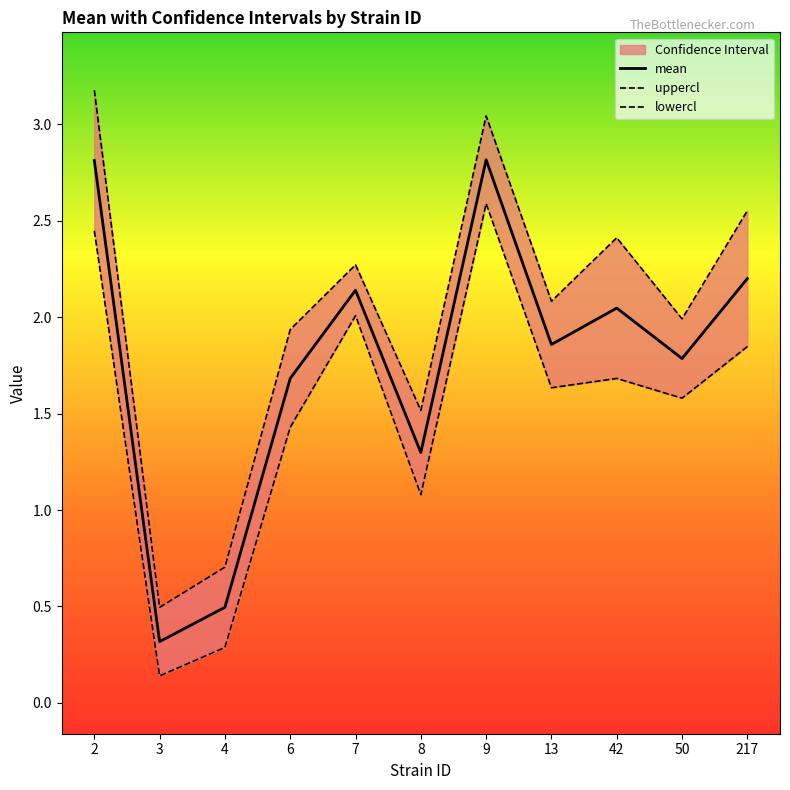

Where is the first local minimum for lowercl?

3